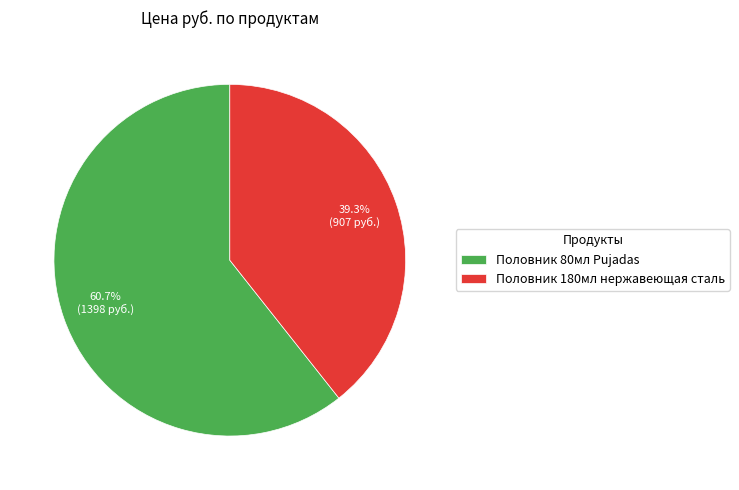

What is the smallest slice in the pie chart?

Половник 180мл нержавеющая сталь